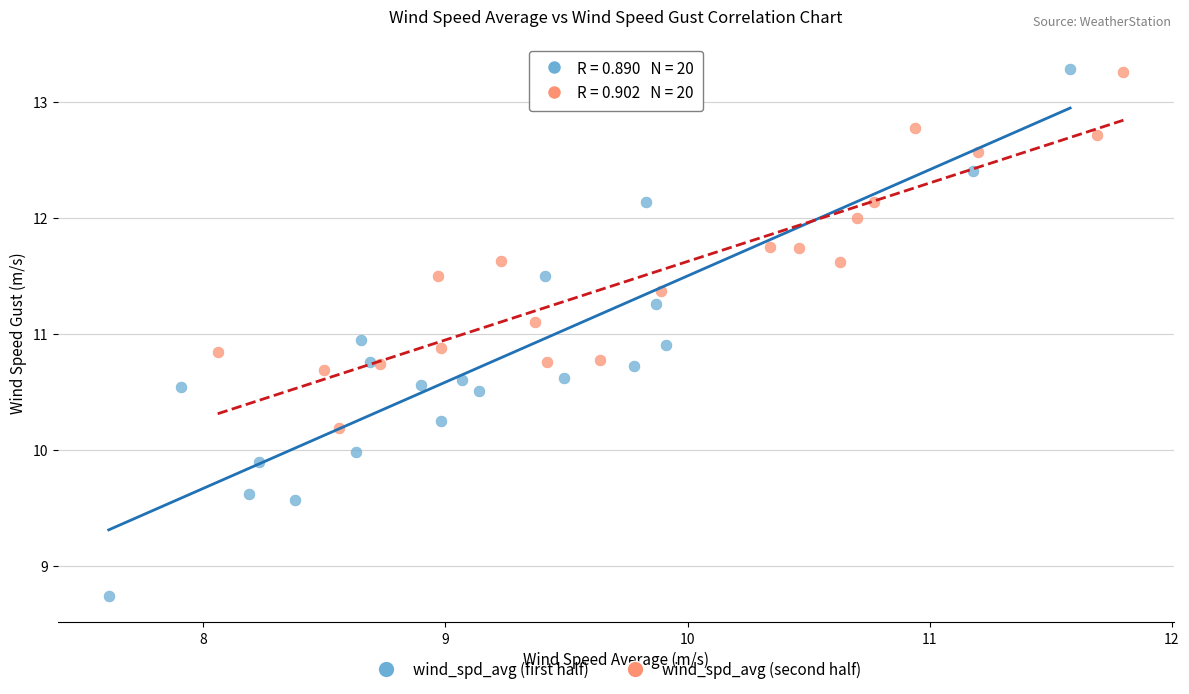

Which series reaches the minimum Y coordinate?

wind_spd_avg (first half)